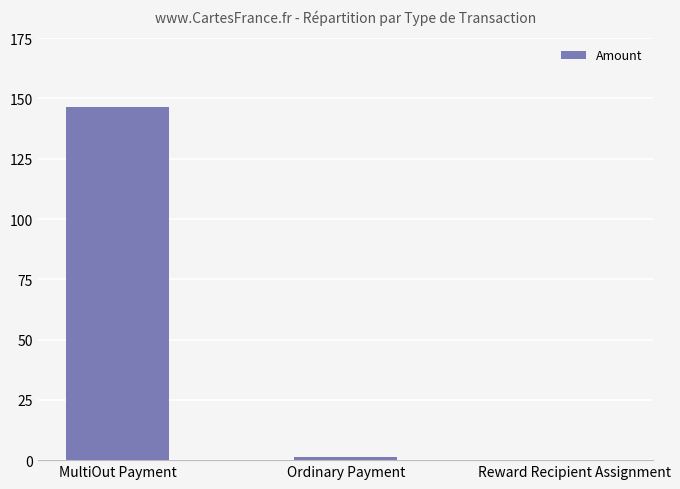

What is the sum of all values?

148.0